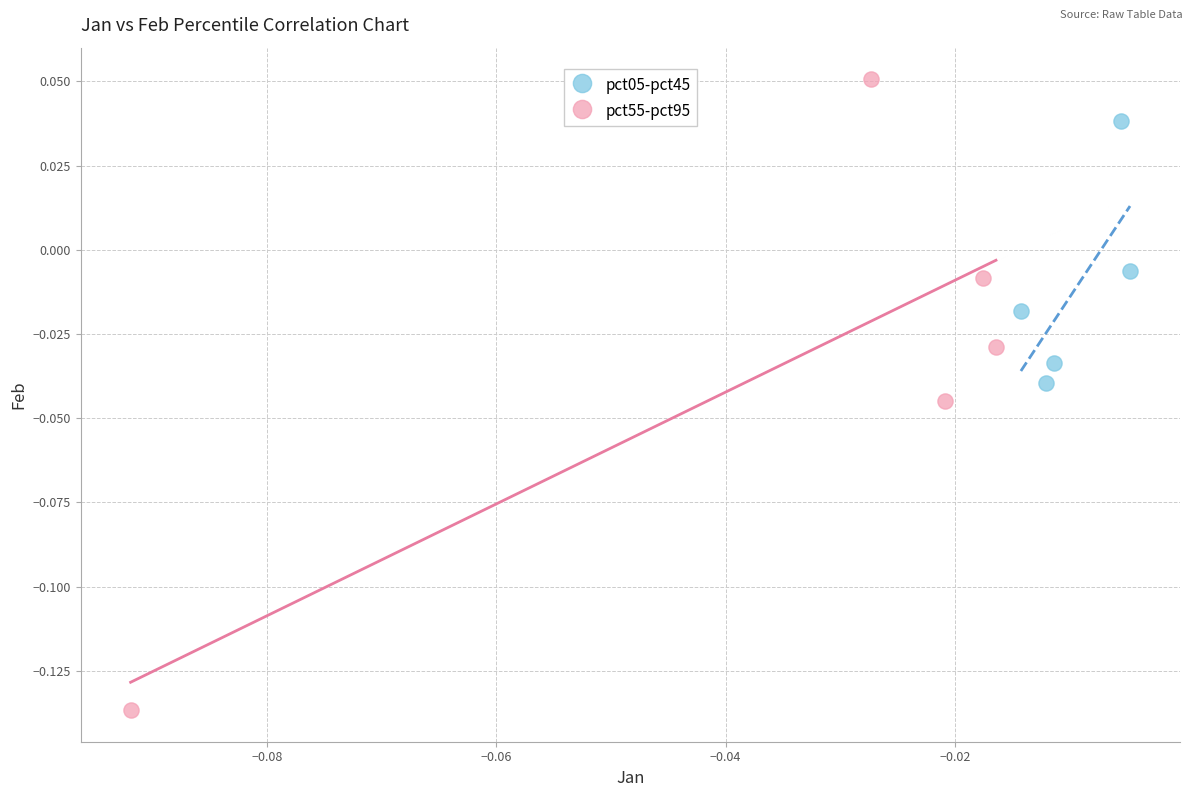

Which series reaches the minimum Y coordinate?

pct55-pct95